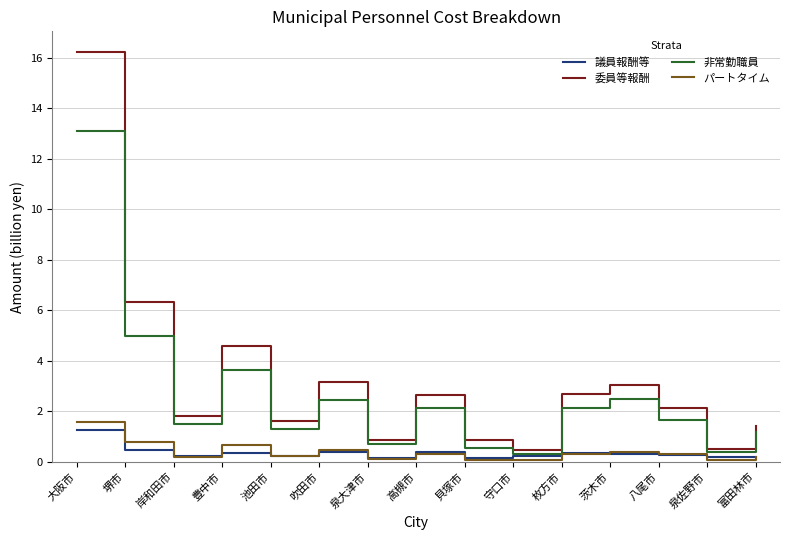

At which category does 非常勤職員 reach its first local valley?

岸和田市